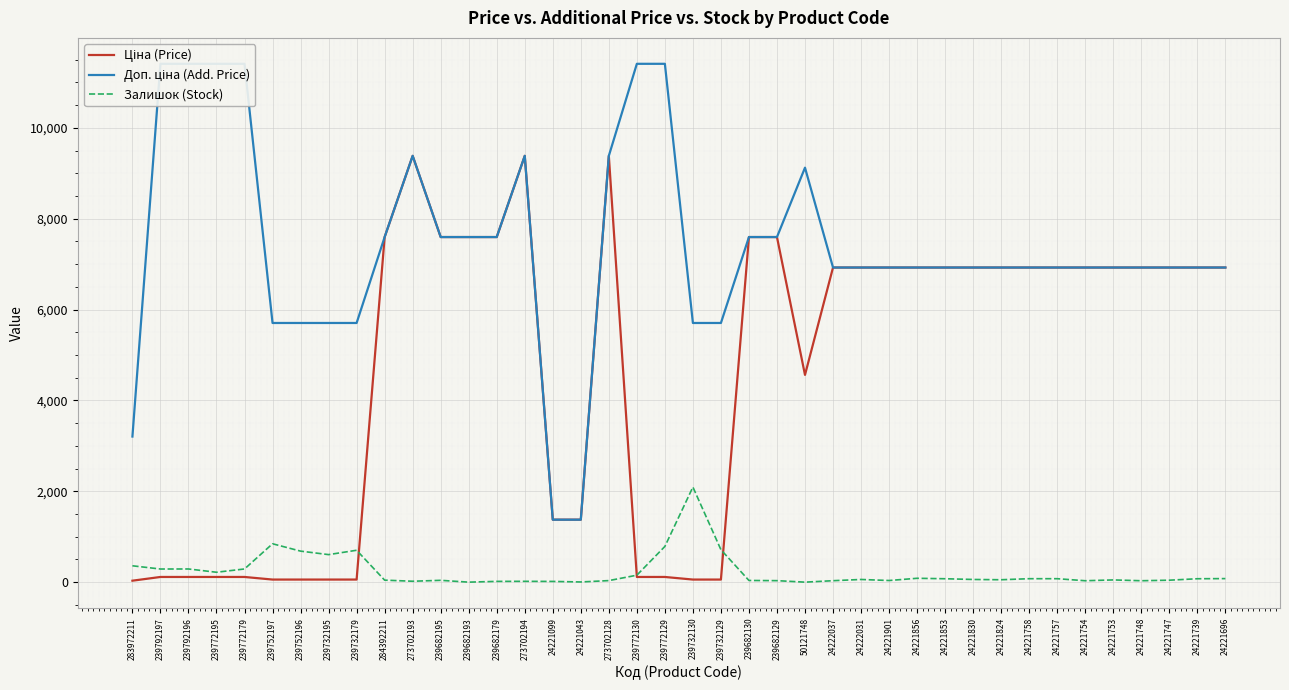

What is the difference between the Залишок (Stock) values at 24221739 and 24221901?

39.0